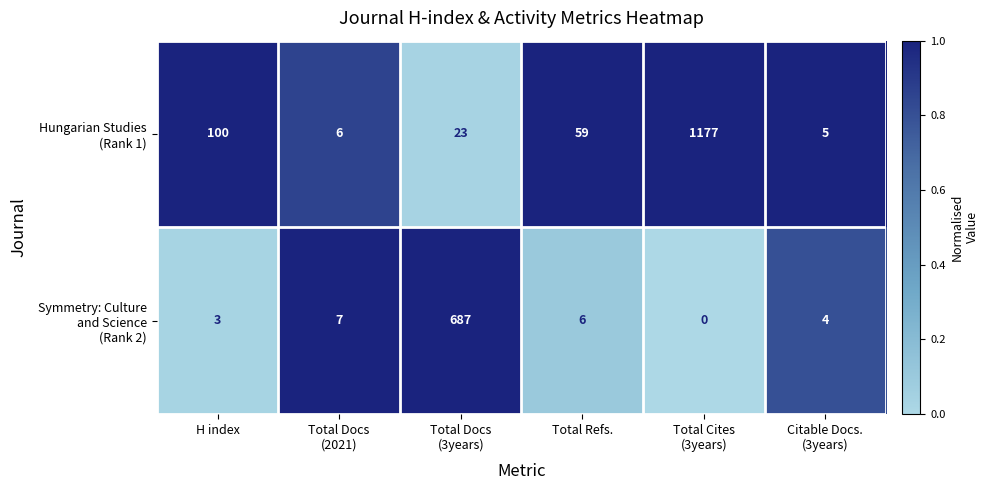

What is the spread (max minus min) of values at H index?

97